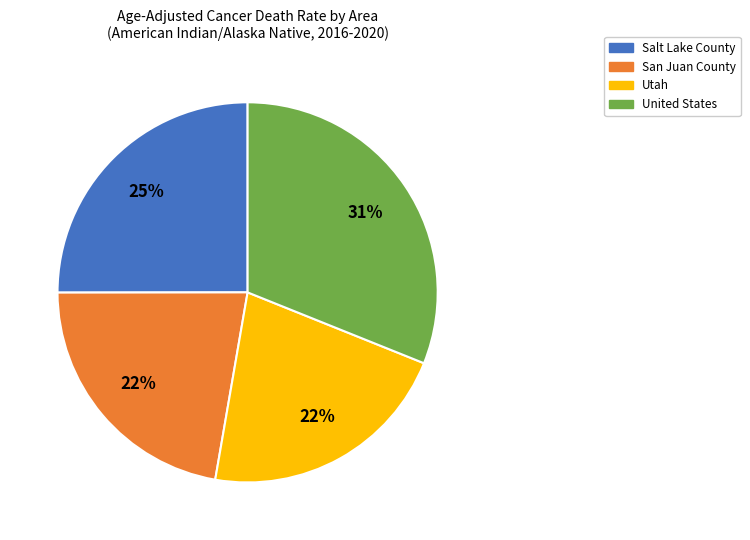

What is the largest slice in the pie chart?

United States